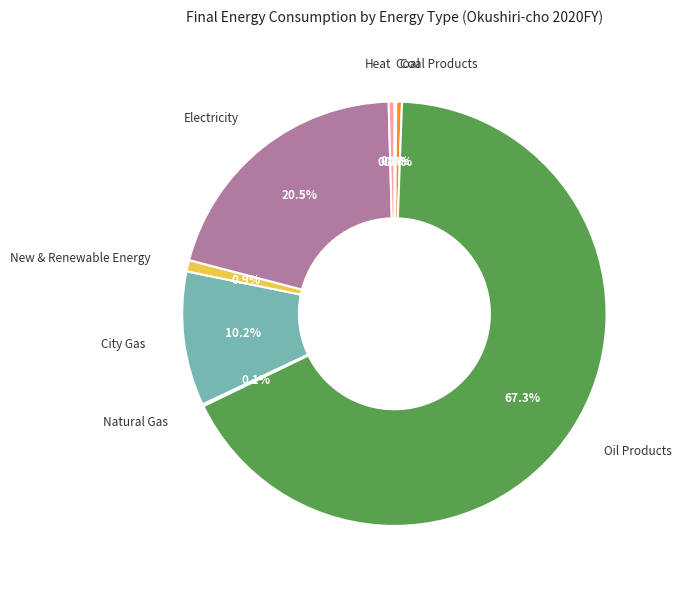

The New & Renewable Energy slice represents 1% of the pie. True or false?

True